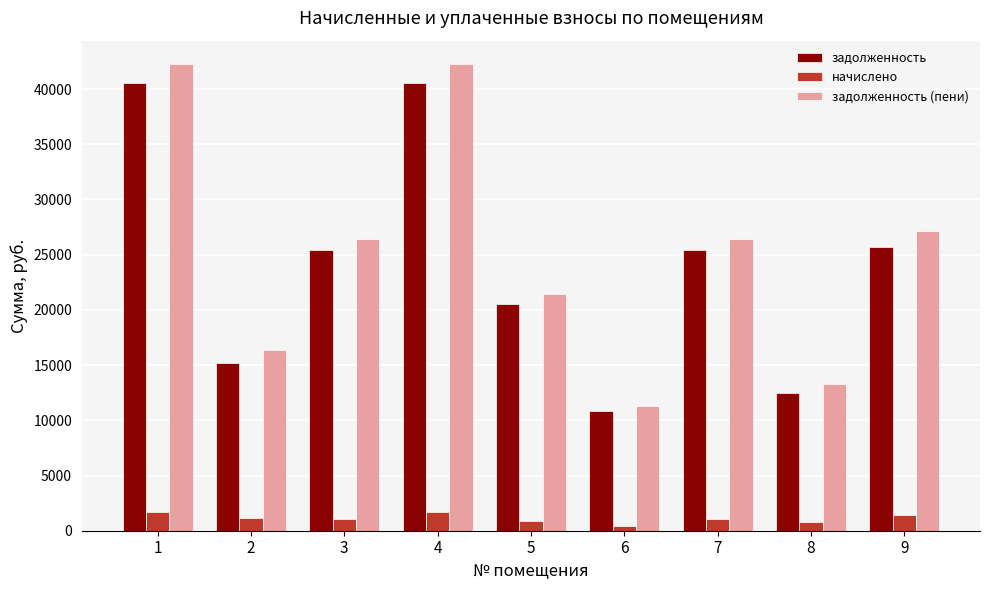

What is the value of the задолженность bar at the 8th from the left?

12477.0